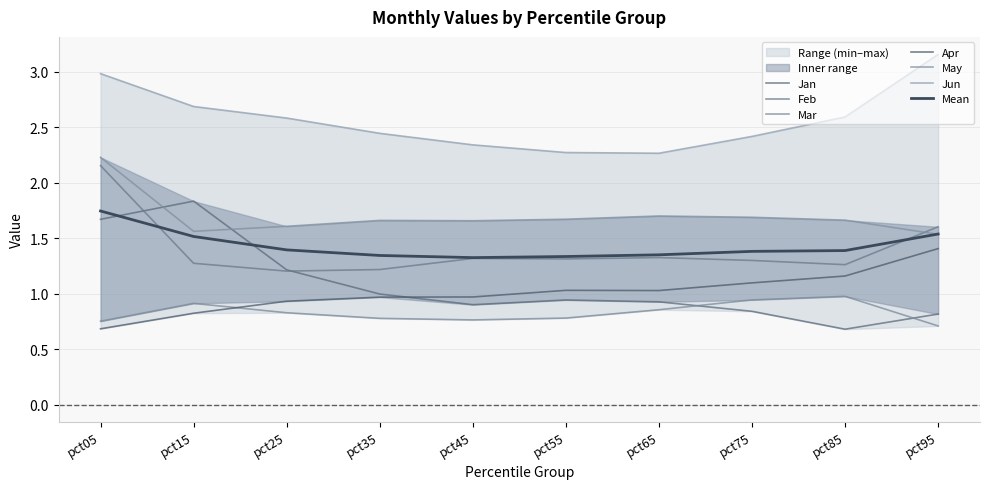

True or false: Jun and Mar intersect in this chart.

False